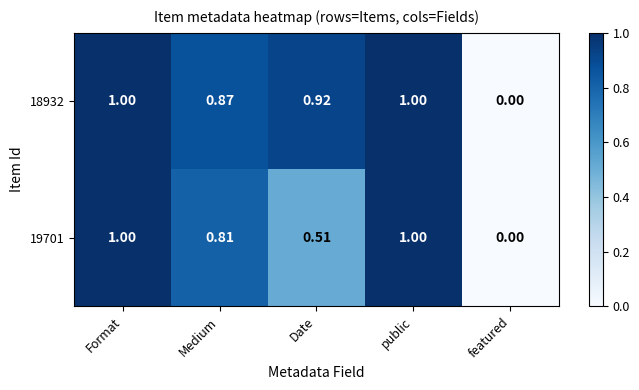

Is the value of 18932 at Date greater than the value of 19701 at Date?

Yes